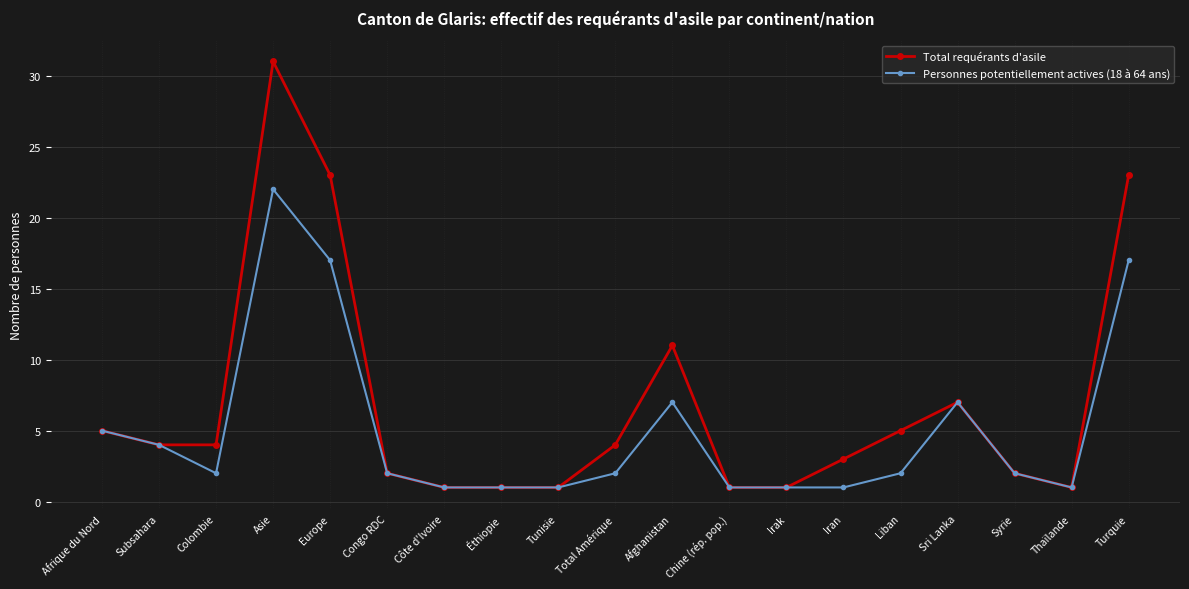

What is the average value of the Total requérants d'asile series?

7